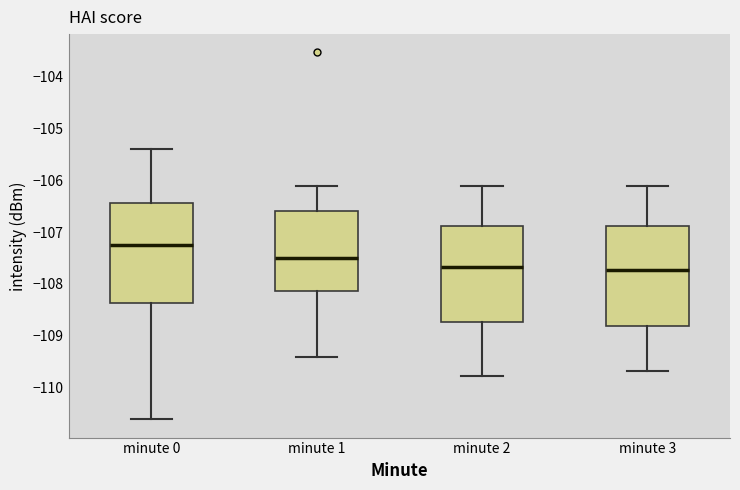

Where does the lower whisker of the box for minute 3 end on the y-axis? The values are not printed on the chart, so give them approximately, as read against the axis.

-109.7